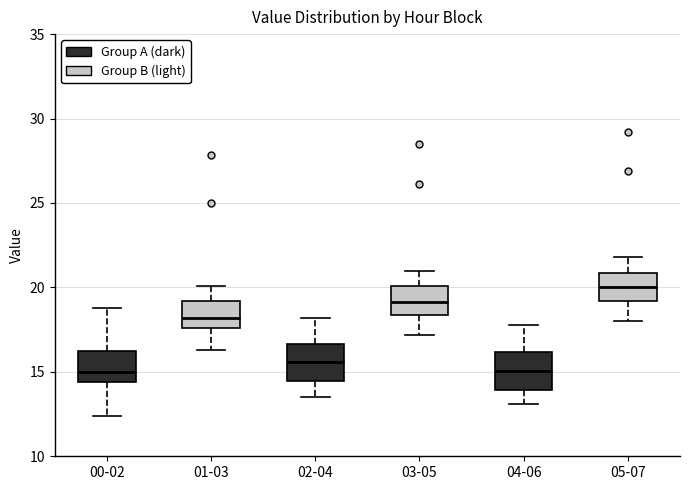

Reading left to right, read every box against the y-axis: the position of its median line, the range the box covers, and the ends of its whiskers. The values are not printed on the chart, so give them approximately, as read against the axis.

00-02: median 15.0, box 14.5 to 16.5, whiskers 12.5 to 19.0
01-03: median 18.0, box 17.5 to 19.0, whiskers 16.5 to 20.0
02-04: median 15.5, box 14.5 to 16.5, whiskers 13.5 to 18.0
03-05: median 19.0, box 18.5 to 20.0, whiskers 17.0 to 21.0
04-06: median 15.0, box 14.0 to 16.0, whiskers 13.0 to 18.0
05-07: median 20.0, box 19.0 to 21.0, whiskers 18.0 to 22.0